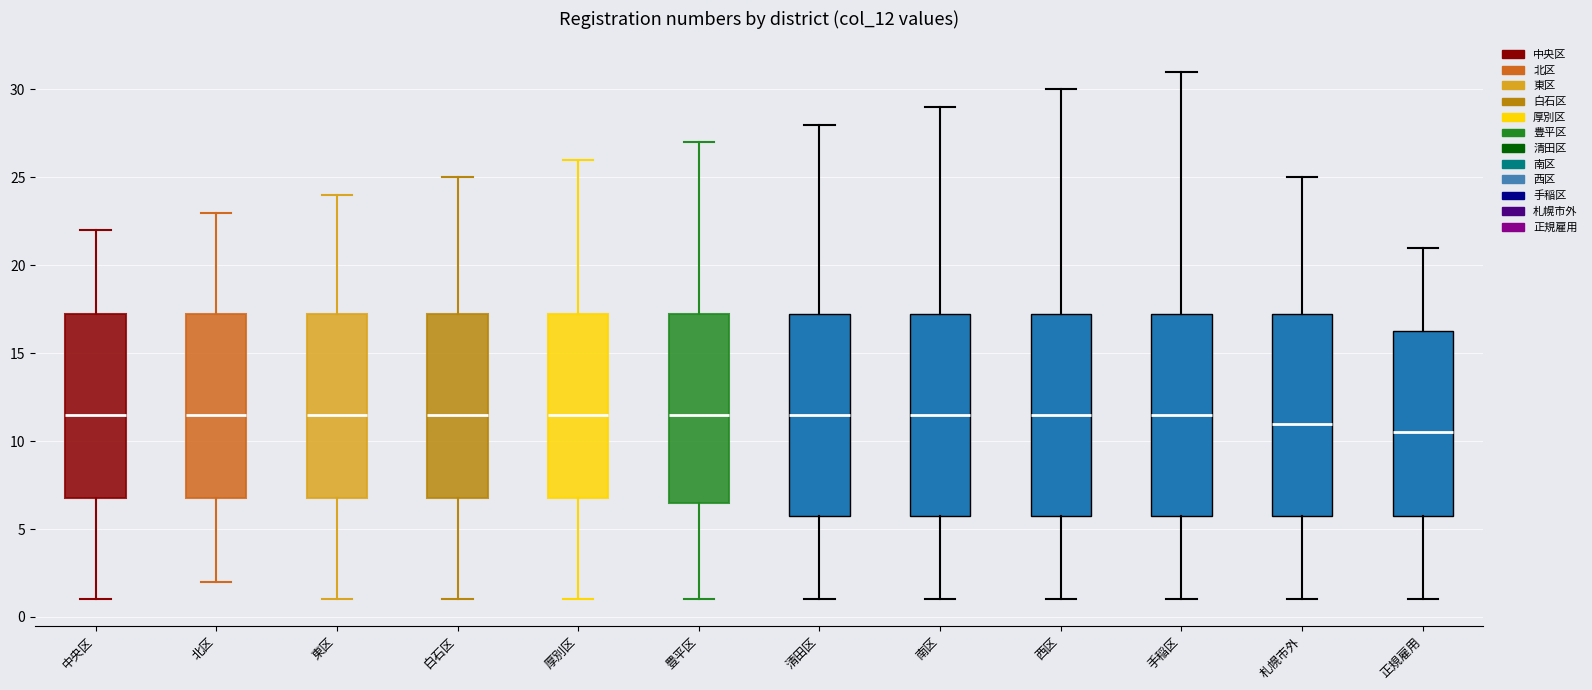

Which box has the lowest median line?

正規雇用